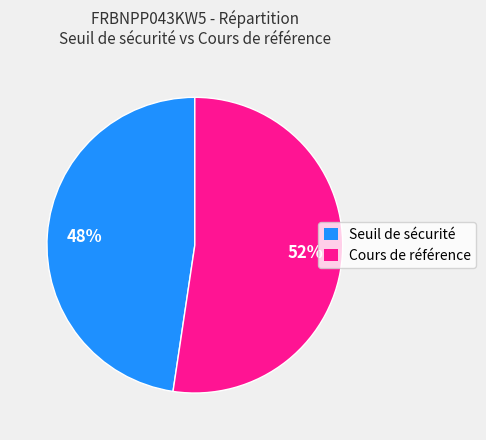

To the nearest percent, what percentage of the pie is Seuil de sécurité?

48%